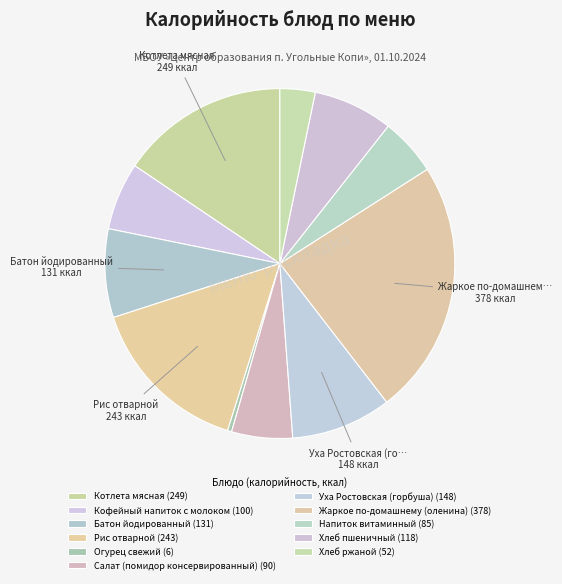

How much of the chart is everything except Жаркое по-домашнему (оленина)?

76.4%